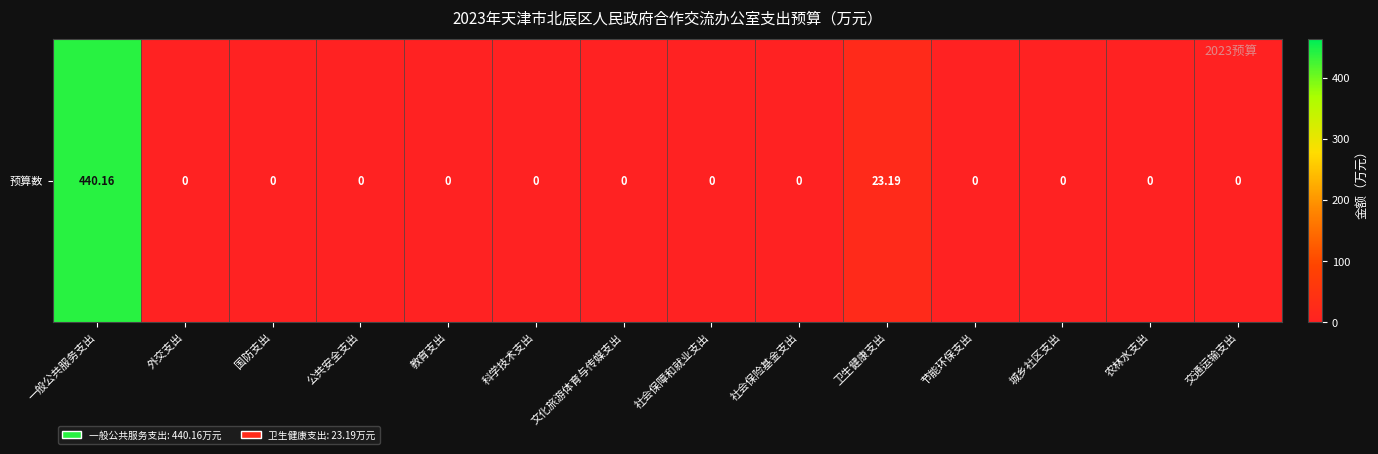

At which label is the value closest to 220?

卫生健康支出